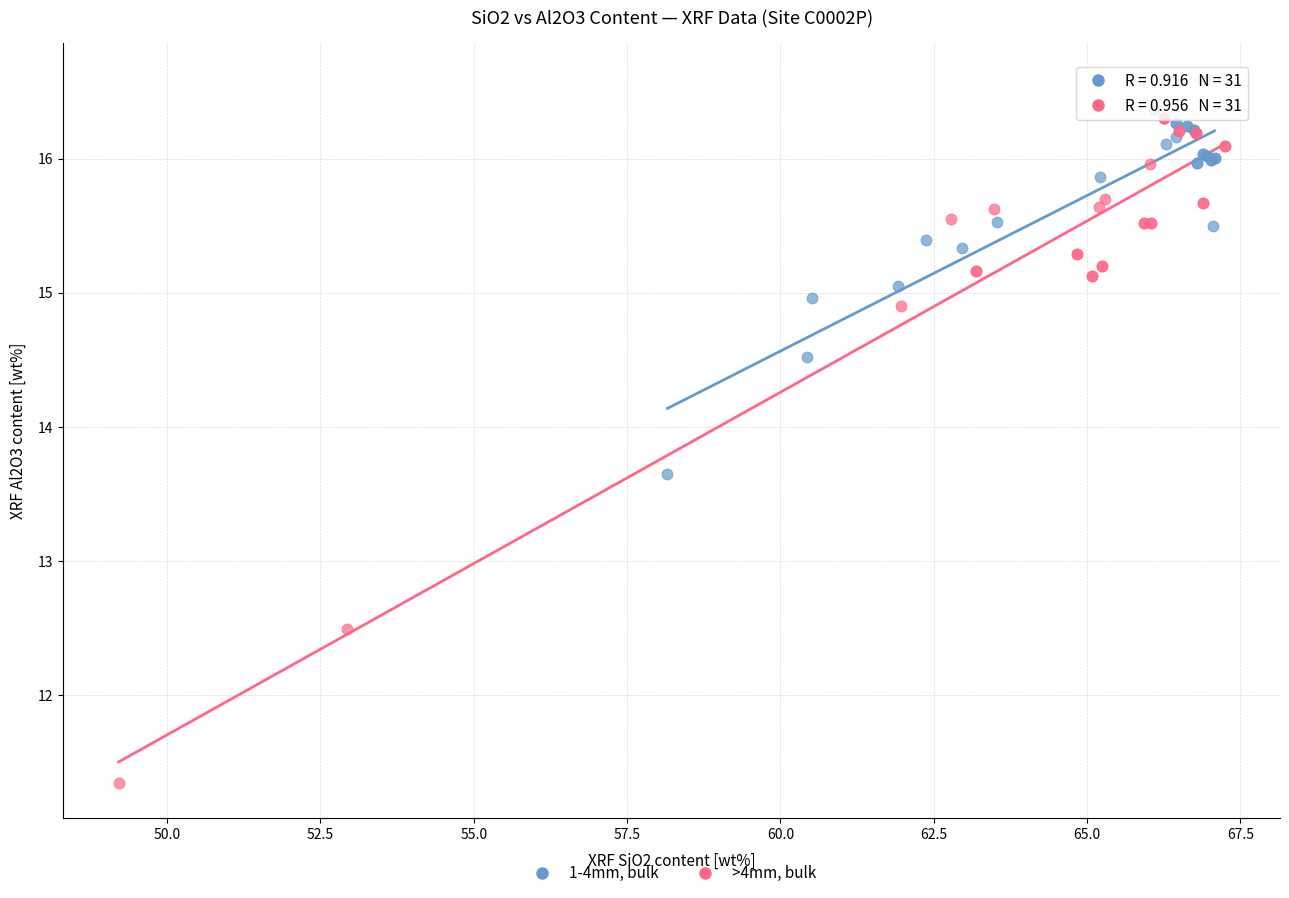

Which series has the widest spread of Y values?

>4mm, bulk